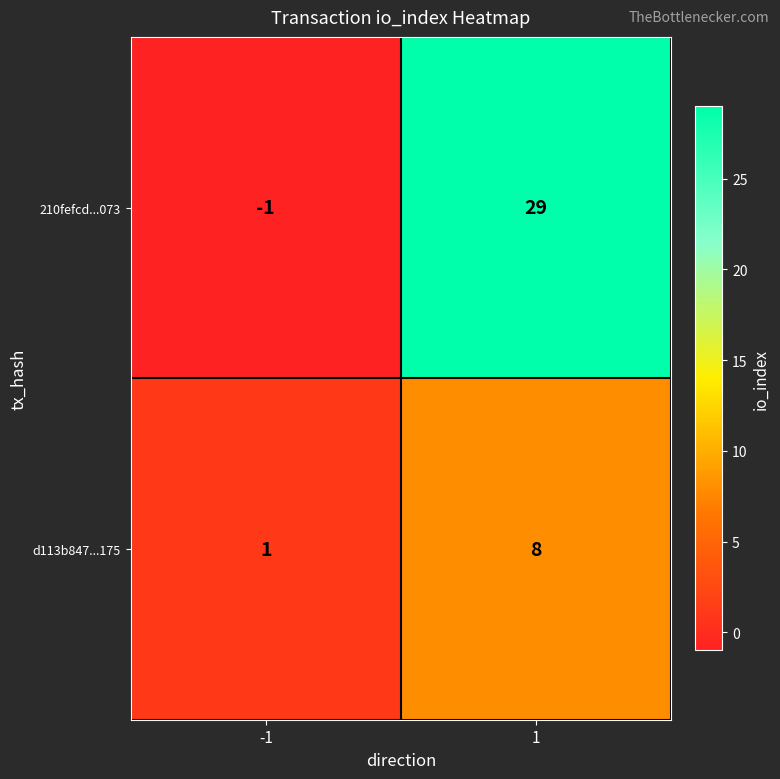

Read the 210fefcd...073 value at 1, to the nearest 10.

30